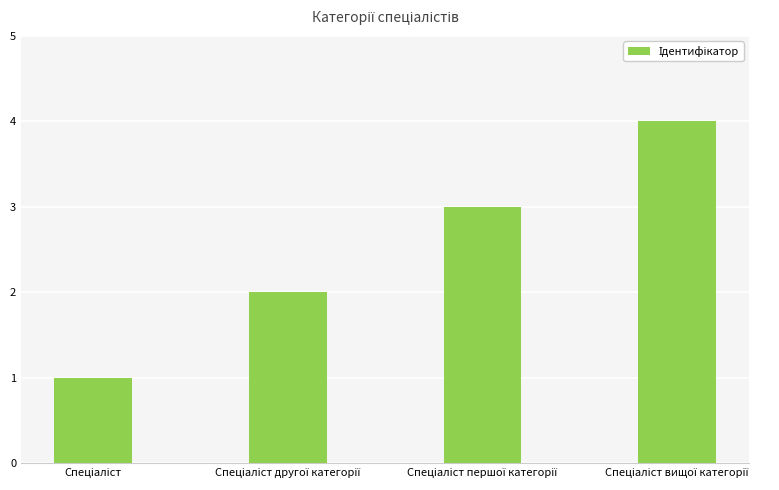

What is the sum of all values?

10